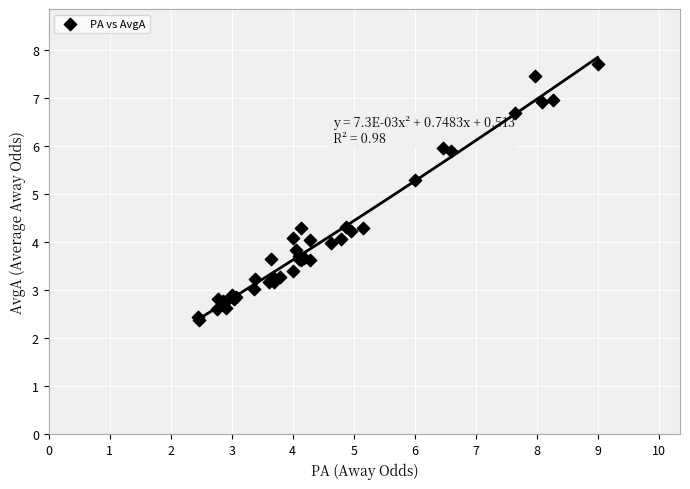

What Y value in the scatter plot is closest to 5?

5.3